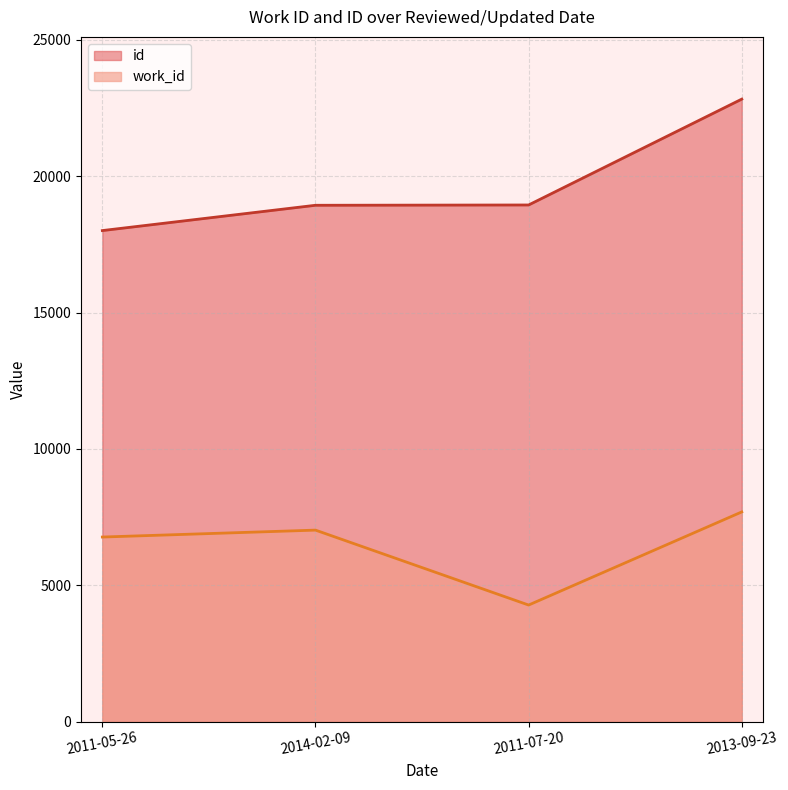

At which label is id closest to 20416?

2011-07-20